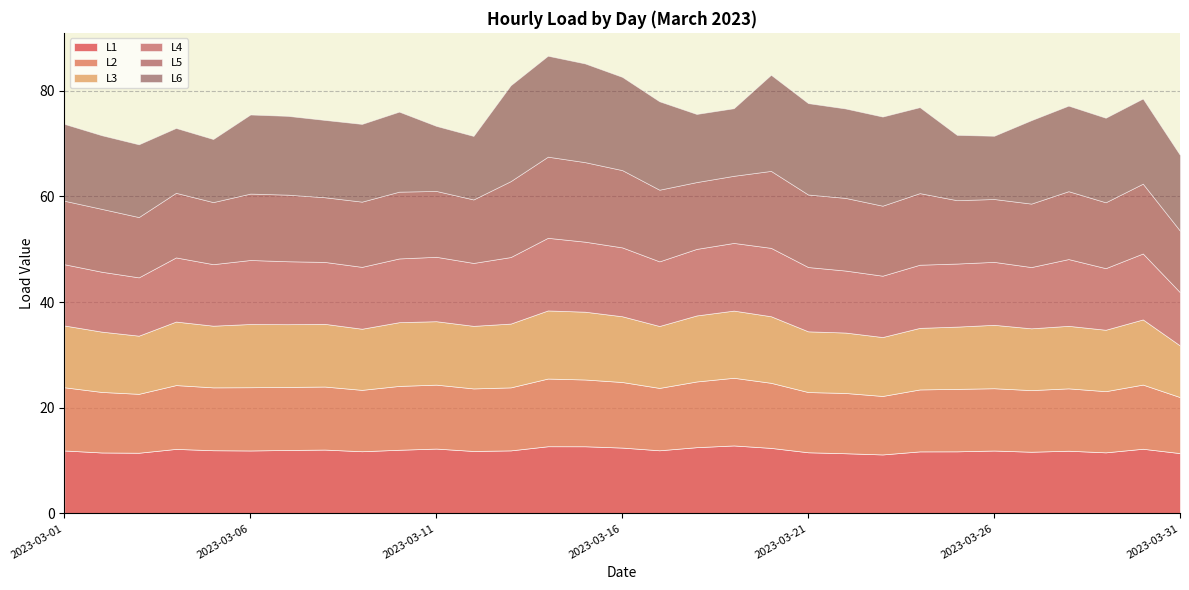

Reading left to right, transcribe all the data shown in this chart.

L1: 2023-03-01=11.9	2023-03-02=11.5	2023-03-03=11.5	2023-03-04=12.2	2023-03-05=12.0	2023-03-06=11.9	2023-03-07=12.0	2023-03-08=12.1	2023-03-09=11.8	2023-03-10=12.1	2023-03-11=12.3	2023-03-12=11.8	2023-03-13=11.9	2023-03-14=12.7	2023-03-15=12.7	2023-03-16=12.5	2023-03-17=12.0	2023-03-18=12.5	2023-03-19=12.9	2023-03-20=12.4	2023-03-21=11.6	2023-03-22=11.4	2023-03-23=11.2	2023-03-24=11.7	2023-03-25=11.8	2023-03-26=11.9	2023-03-27=11.7	2023-03-28=11.9	2023-03-29=11.6	2023-03-30=12.2	2023-03-31=11.4
L2: 2023-03-01=12.0	2023-03-02=11.5	2023-03-03=11.1	2023-03-04=12.1	2023-03-05=11.9	2023-03-06=12.0	2023-03-07=11.9	2023-03-08=11.9	2023-03-09=11.6	2023-03-10=12.1	2023-03-11=12.1	2023-03-12=11.8	2023-03-13=11.9	2023-03-14=12.8	2023-03-15=12.6	2023-03-16=12.4	2023-03-17=11.8	2023-03-18=12.4	2023-03-19=12.8	2023-03-20=12.3	2023-03-21=11.4	2023-03-22=11.4	2023-03-23=11.1	2023-03-24=11.7	2023-03-25=11.8	2023-03-26=11.8	2023-03-27=11.7	2023-03-28=11.8	2023-03-29=11.6	2023-03-30=12.1	2023-03-31=10.6
L3: 2023-03-01=11.7	2023-03-02=11.4	2023-03-03=11.0	2023-03-04=12.0	2023-03-05=11.7	2023-03-06=12.0	2023-03-07=11.9	2023-03-08=11.9	2023-03-09=11.6	2023-03-10=12.1	2023-03-11=12.0	2023-03-12=11.8	2023-03-13=12.1	2023-03-14=12.9	2023-03-15=12.8	2023-03-16=12.4	2023-03-17=11.7	2023-03-18=12.5	2023-03-19=12.7	2023-03-20=12.6	2023-03-21=11.5	2023-03-22=11.4	2023-03-23=11.2	2023-03-24=11.7	2023-03-25=11.8	2023-03-26=12.0	2023-03-27=11.7	2023-03-28=11.8	2023-03-29=11.6	2023-03-30=12.3	2023-03-31=9.8
L4: 2023-03-01=11.6	2023-03-02=11.3	2023-03-03=11.0	2023-03-04=12.1	2023-03-05=11.6	2023-03-06=12.1	2023-03-07=11.9	2023-03-08=11.7	2023-03-09=11.7	2023-03-10=12.1	2023-03-11=12.2	2023-03-12=11.9	2023-03-13=12.6	2023-03-14=13.7	2023-03-15=13.3	2023-03-16=13.0	2023-03-17=12.2	2023-03-18=12.6	2023-03-19=12.8	2023-03-20=12.9	2023-03-21=12.2	2023-03-22=11.7	2023-03-23=11.6	2023-03-24=12.0	2023-03-25=11.9	2023-03-26=11.9	2023-03-27=11.6	2023-03-28=12.6	2023-03-29=11.7	2023-03-30=12.5	2023-03-31=10.1
L5: 2023-03-01=12.0	2023-03-02=11.9	2023-03-03=11.4	2023-03-04=12.2	2023-03-05=11.7	2023-03-06=12.6	2023-03-07=12.6	2023-03-08=12.2	2023-03-09=12.3	2023-03-10=12.6	2023-03-11=12.5	2023-03-12=12.0	2023-03-13=14.4	2023-03-14=15.4	2023-03-15=15.1	2023-03-16=14.6	2023-03-17=13.6	2023-03-18=12.6	2023-03-19=12.7	2023-03-20=14.6	2023-03-21=13.7	2023-03-22=13.8	2023-03-23=13.3	2023-03-24=13.6	2023-03-25=12.0	2023-03-26=11.9	2023-03-27=12.0	2023-03-28=12.8	2023-03-29=12.5	2023-03-30=13.2	2023-03-31=11.6
L6: 2023-03-01=14.5	2023-03-02=13.9	2023-03-03=13.8	2023-03-04=12.3	2023-03-05=11.9	2023-03-06=15.0	2023-03-07=14.9	2023-03-08=14.6	2023-03-09=14.7	2023-03-10=15.1	2023-03-11=12.3	2023-03-12=12.0	2023-03-13=18.1	2023-03-14=19.1	2023-03-15=18.7	2023-03-16=17.7	2023-03-17=16.7	2023-03-18=12.9	2023-03-19=12.8	2023-03-20=18.2	2023-03-21=17.3	2023-03-22=16.9	2023-03-23=16.9	2023-03-24=16.3	2023-03-25=12.4	2023-03-26=12.0	2023-03-27=15.8	2023-03-28=16.2	2023-03-29=16.0	2023-03-30=16.1	2023-03-31=14.3